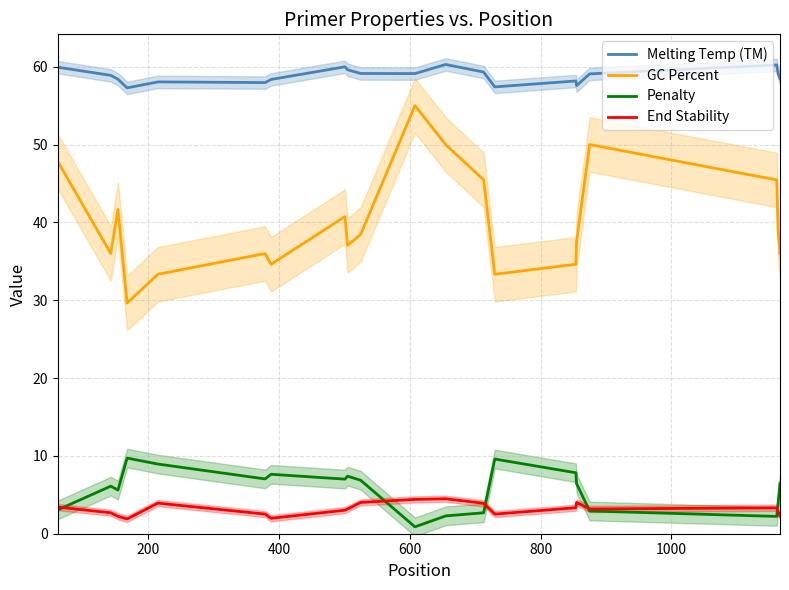

True or false: Penalty and GC Percent intersect in this chart.

False